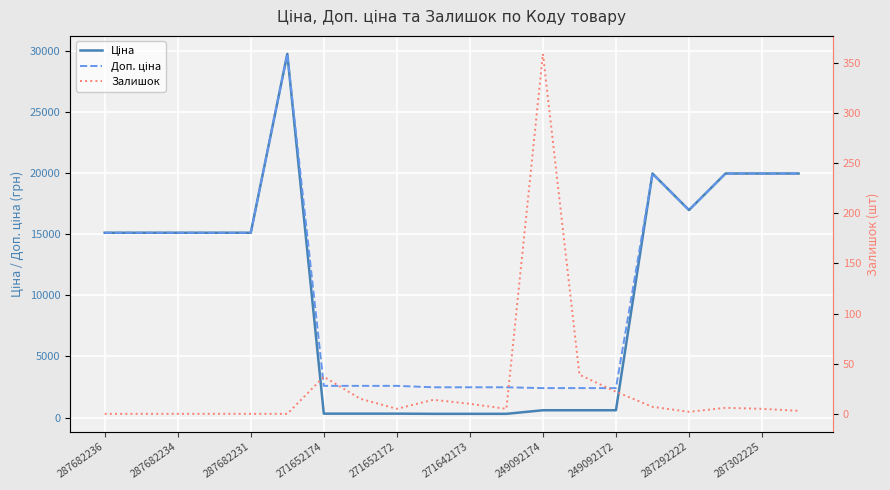

How many categories are shown in the chart?

20